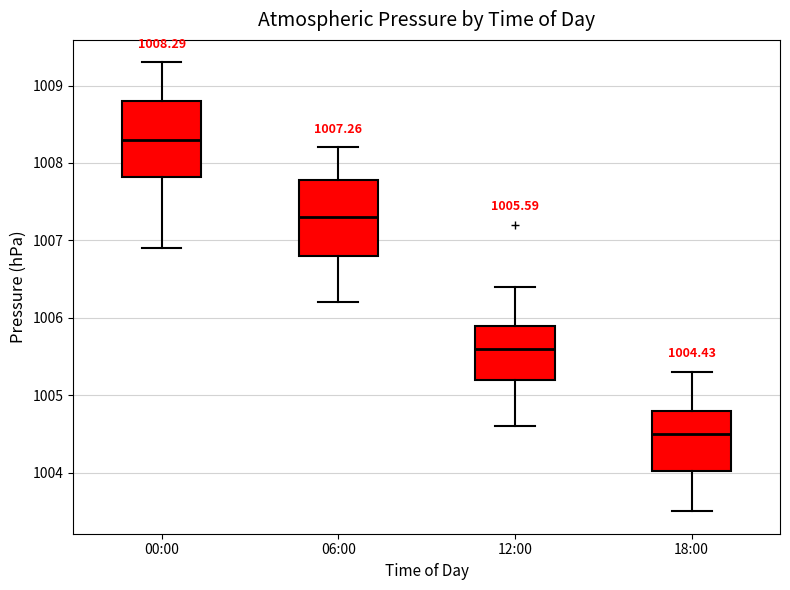

Which box's median line is the highest?

00:00